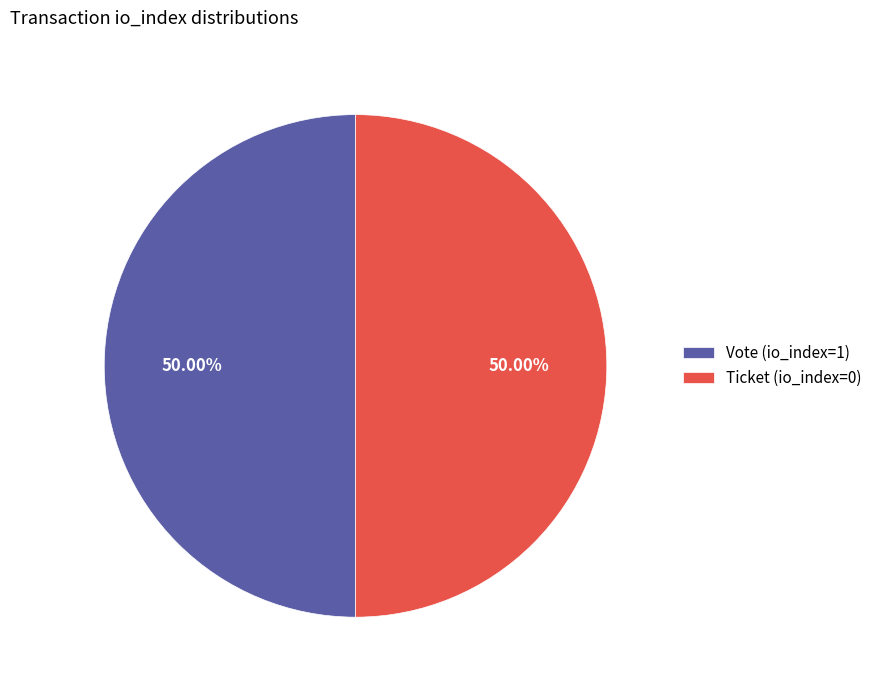

To the nearest percent, what is the difference between the Ticket (io_index=0) and Vote (io_index=1) slice percentages?

0%